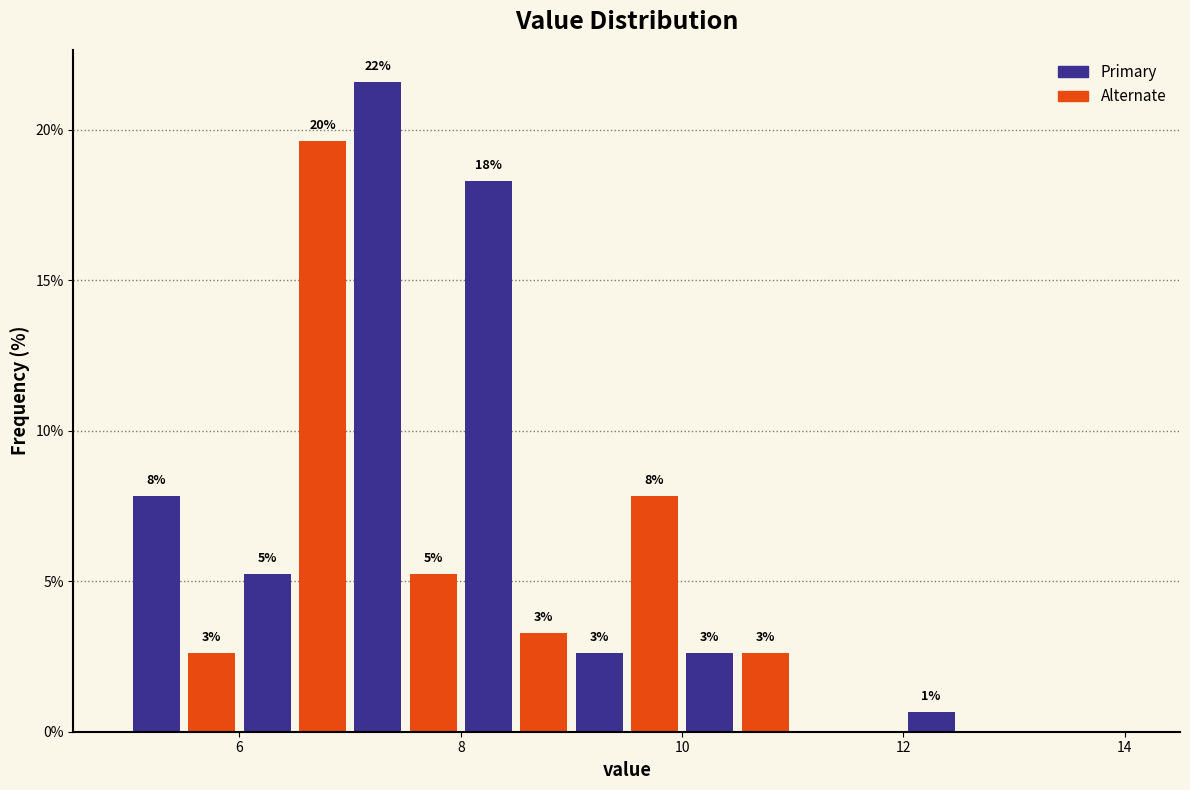

Around what value on the x-axis is the tallest bar? Give the approximate position of its centre, as read against the axis.

7.2